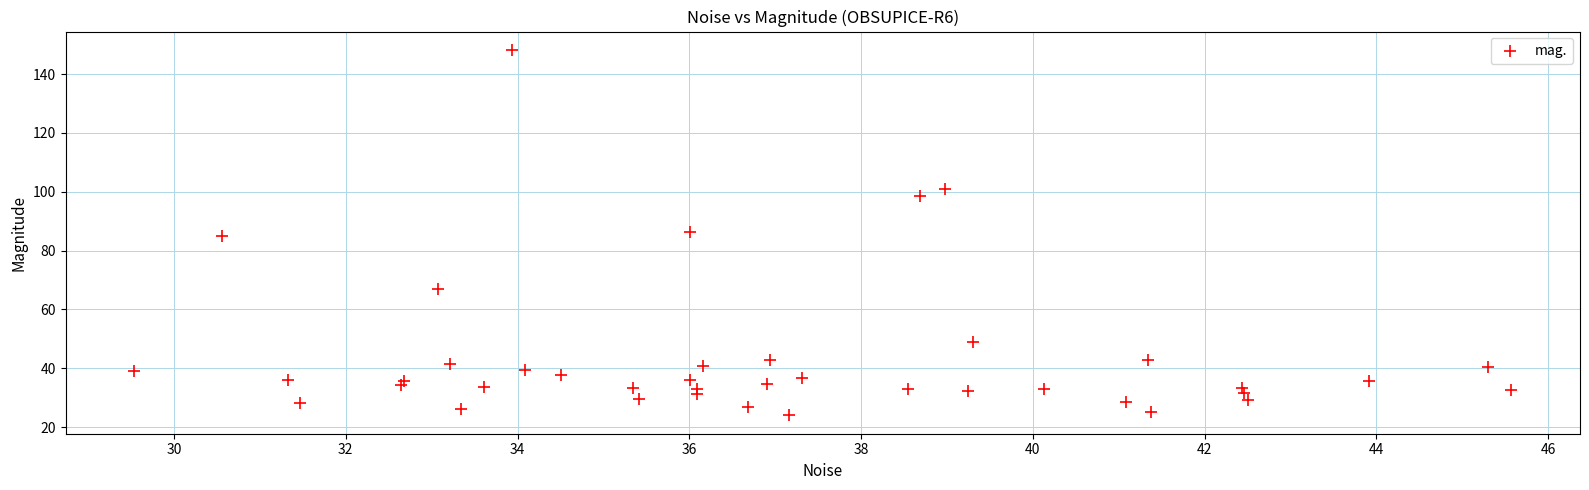

What is the range of X values (max minus min)?

16.0